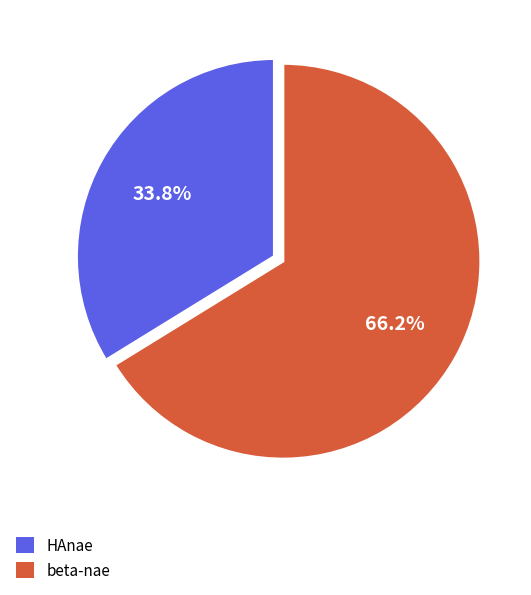

Combined, do beta-nae and HAnae account for over 50%?

Yes